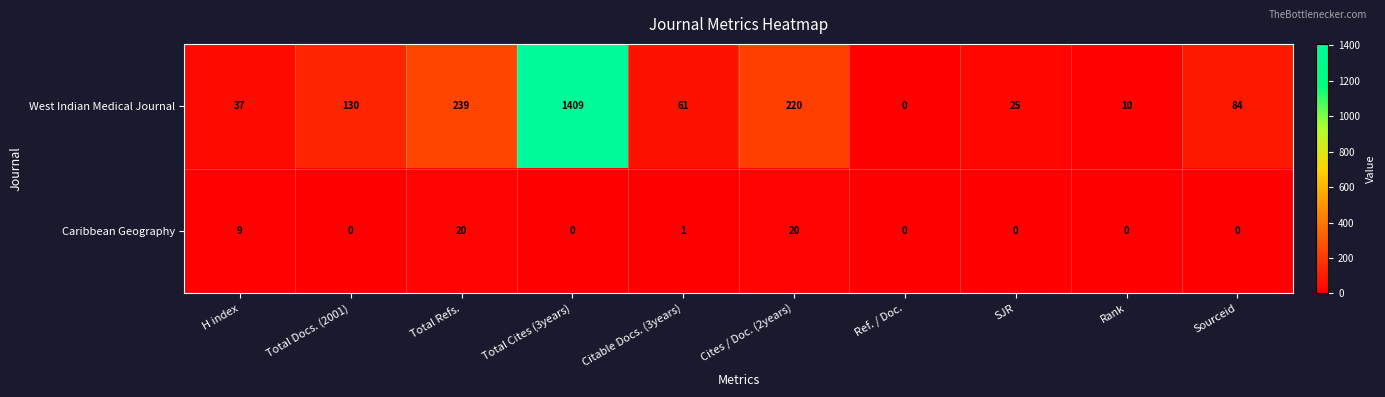

How many data points in West Indian Medical Journal are less than 84?

5